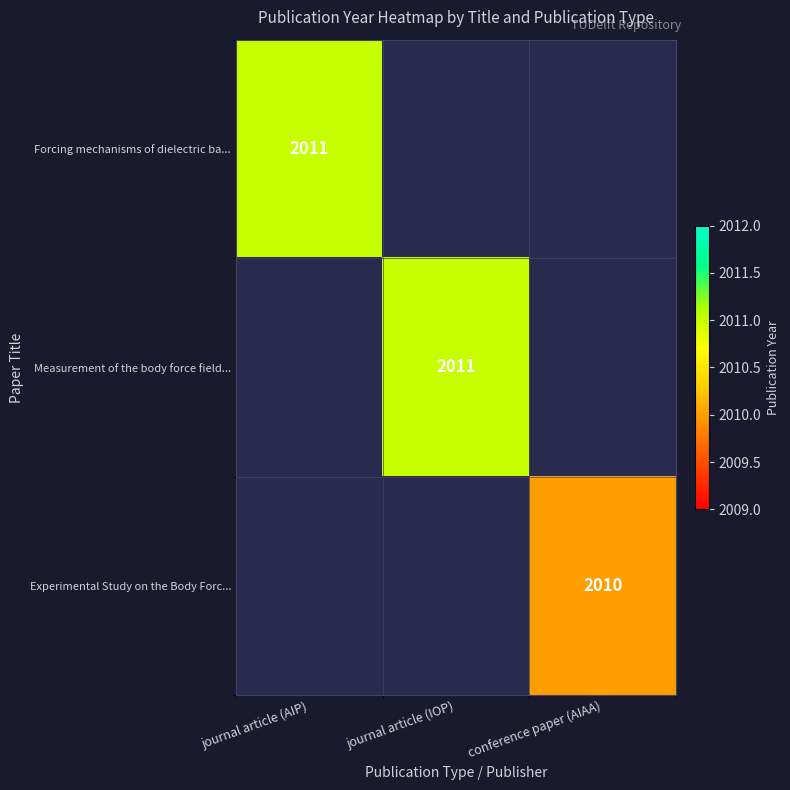

Count the number of data series in this chart.

3